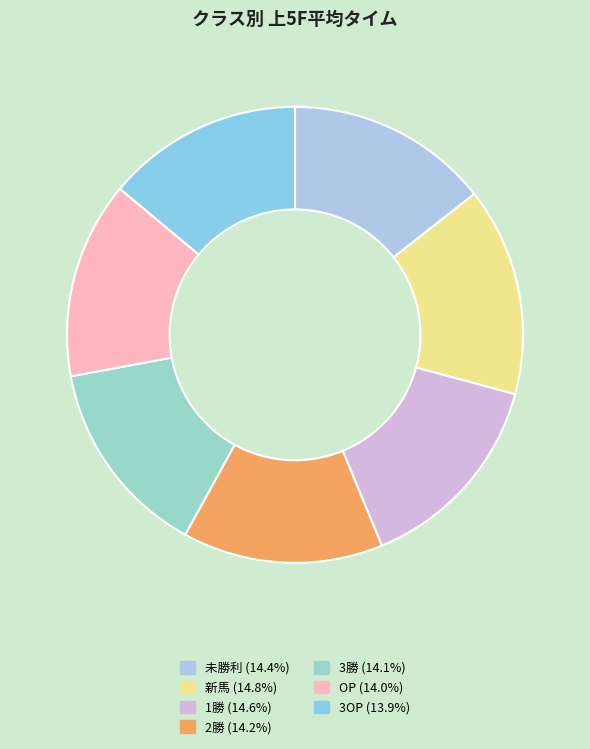

Is 3OP (13.9%) the majority of the pie?

No